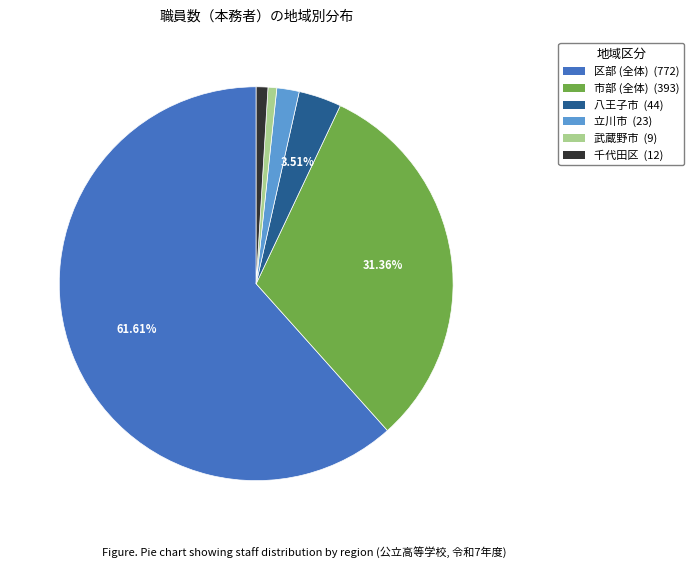

Does any single category account for the majority?

Yes